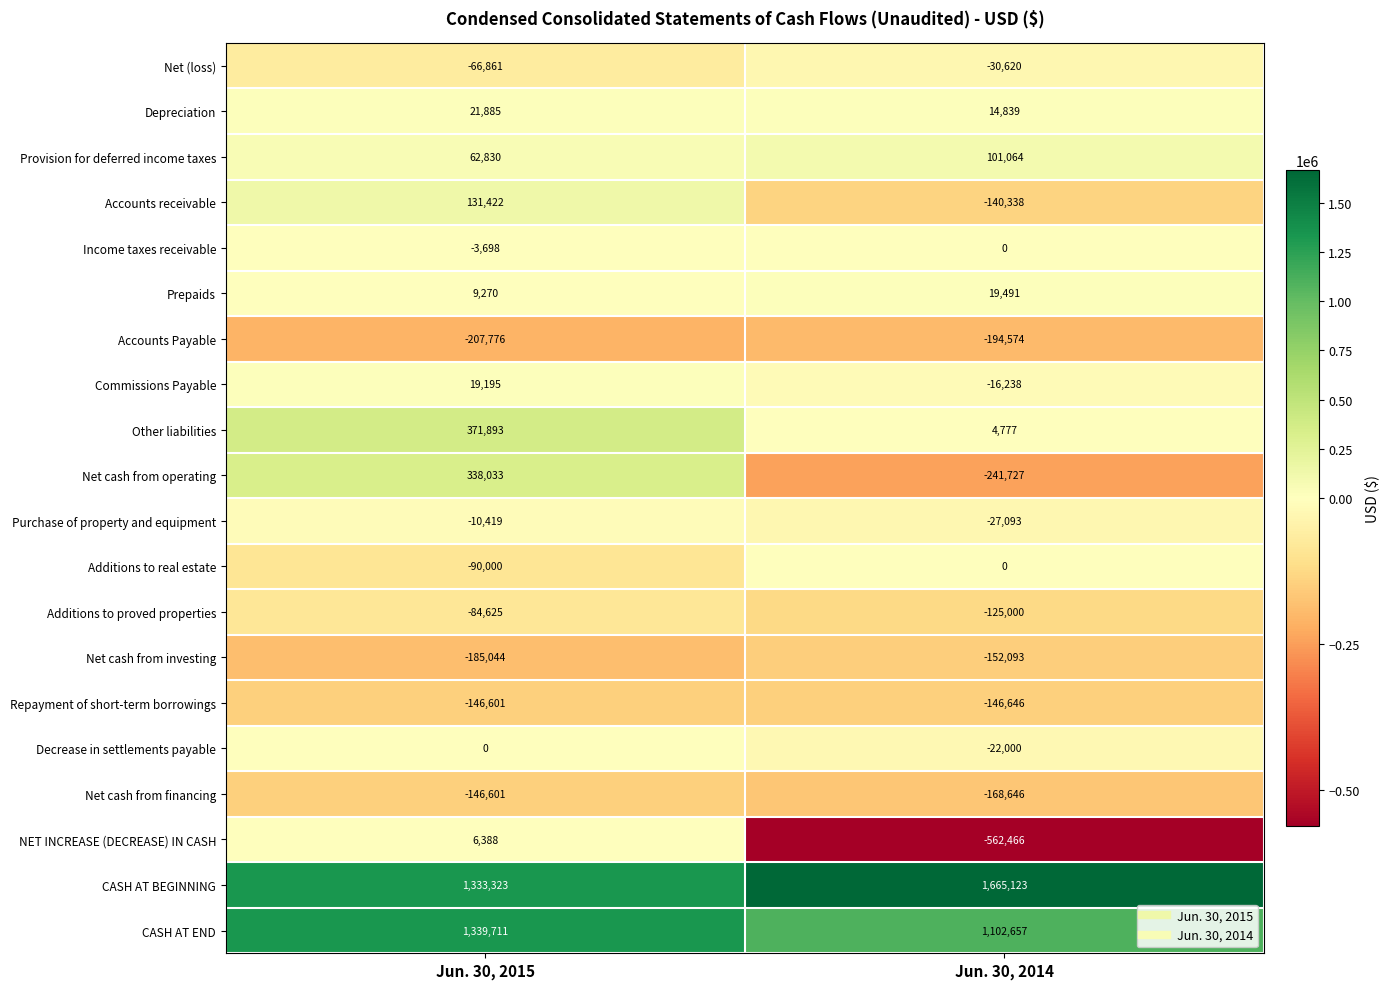

At which category does the chart reach its minimum across all series?

Jun. 30, 2014